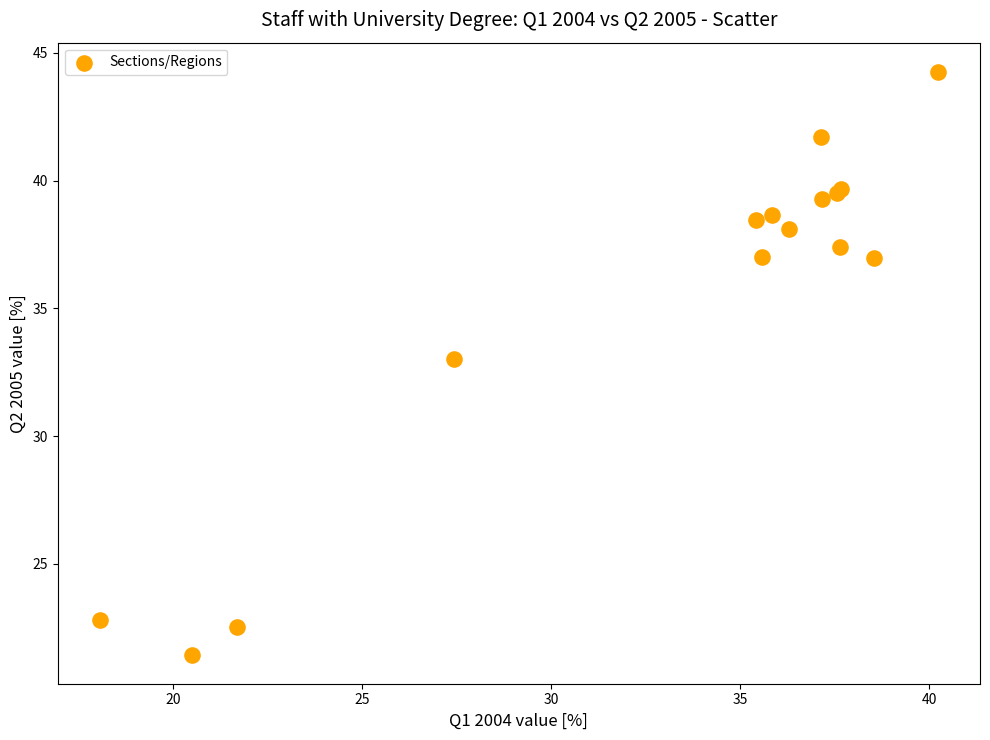

What Y value in the scatter plot is closest to 32?

33.0